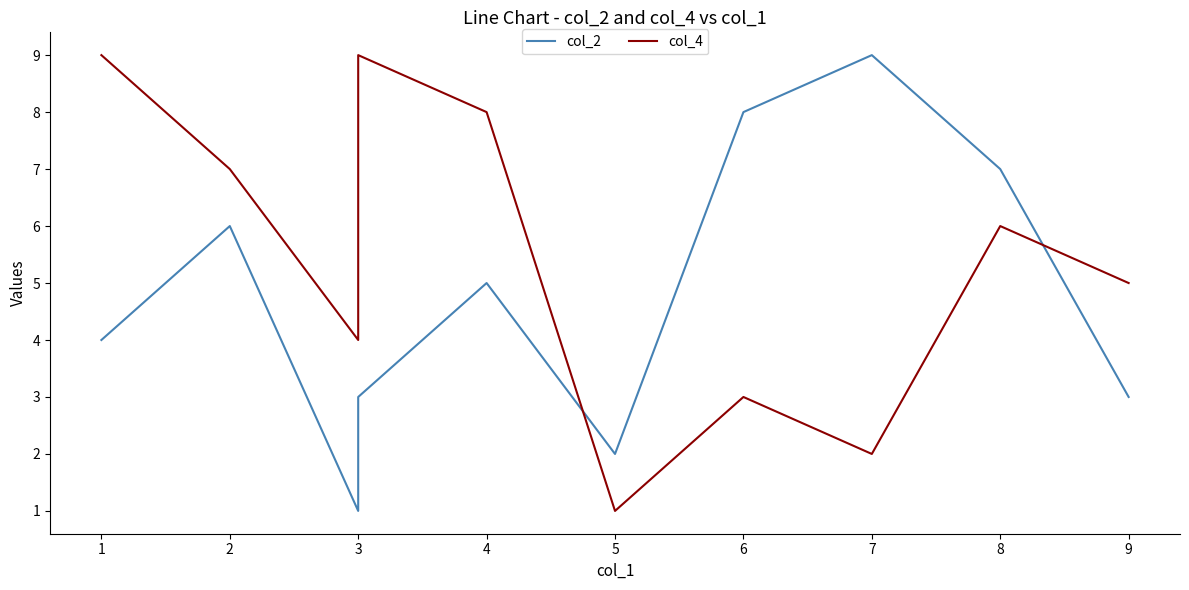

At which label is col_4 closest to 5?

9